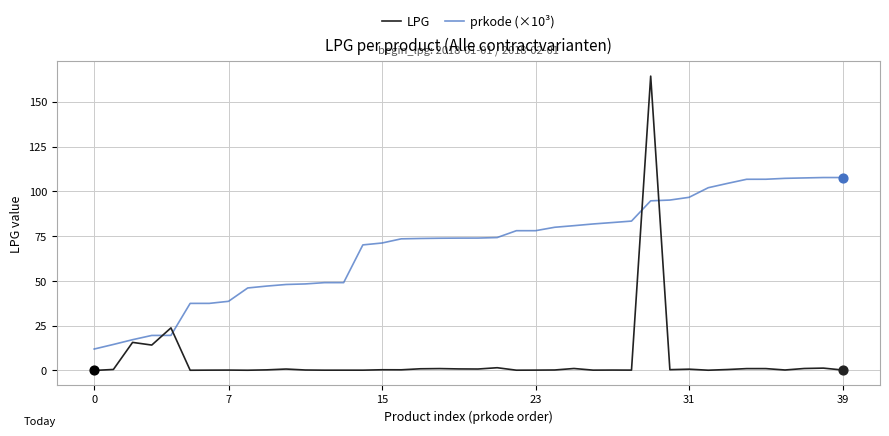

What are all the series names shown in the legend?

LPG, prkode (×10³)